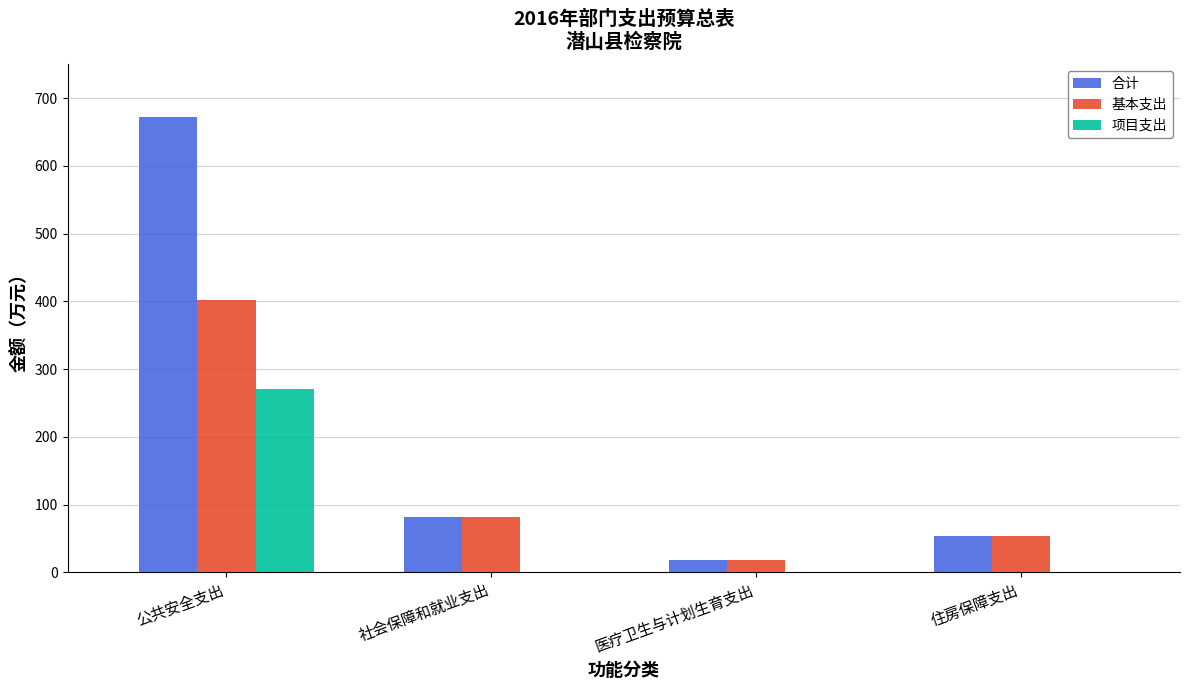

Are the bars grouped side by side (vs. stacked)?

Yes